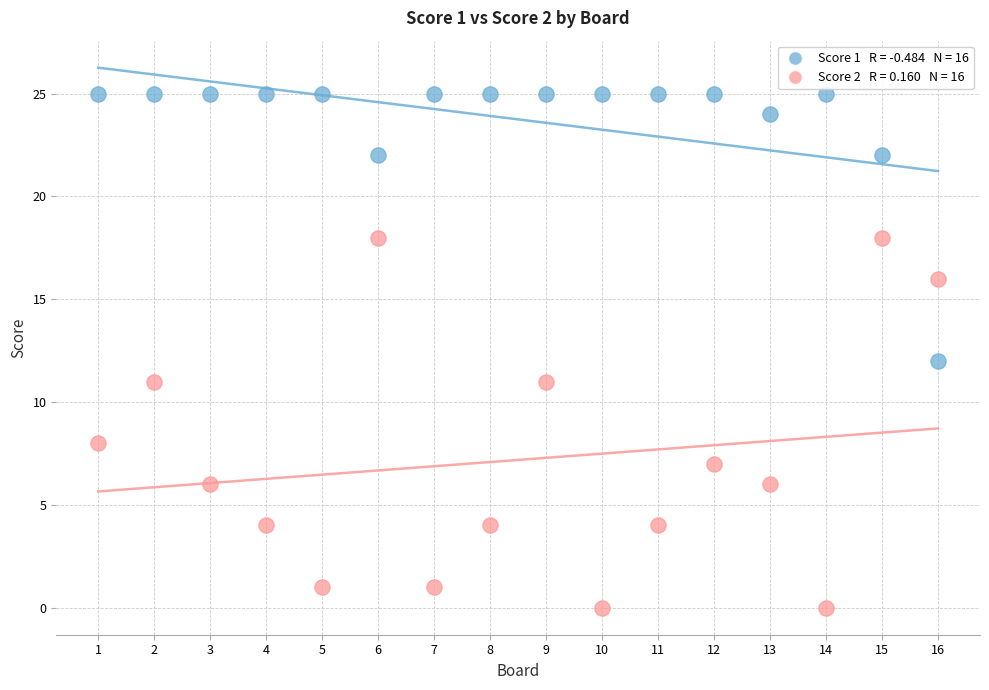

Across all data points, what is the range of X values (max minus min)?

15